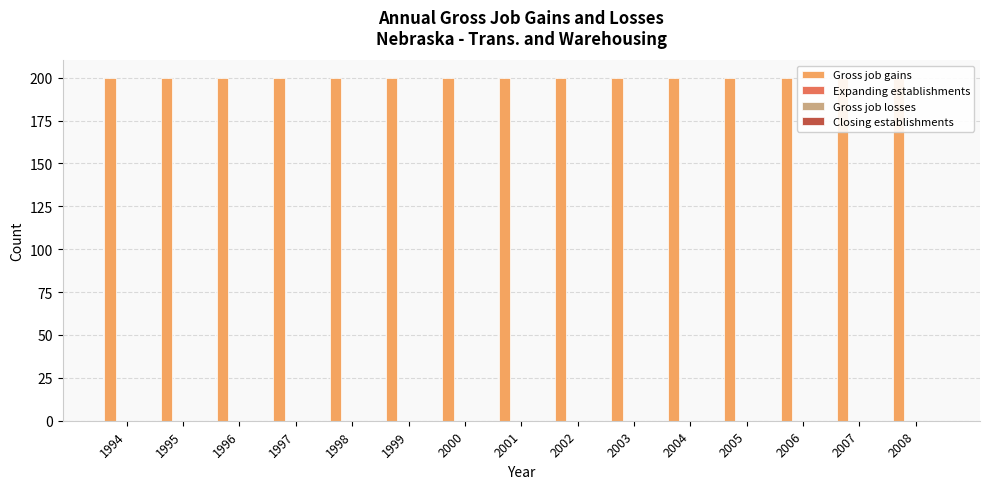

Rank the categories by Expanding establishments value from highest to lowest.

1994, 1995, 1996, 1997, 1998, 1999, 2000, 2001, 2002, 2003, 2004, 2005, 2006, 2007, 2008